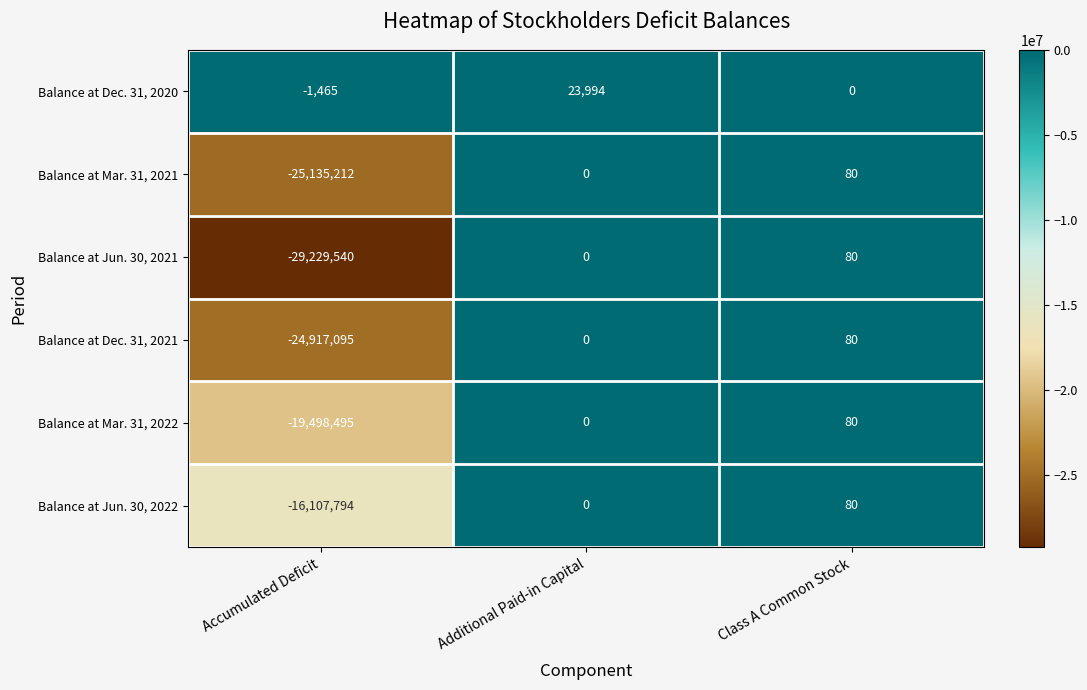

List the labels in order of Balance at Jun. 30, 2022 value, smallest first.

Accumulated Deficit, Additional Paid-in Capital, Class A Common Stock